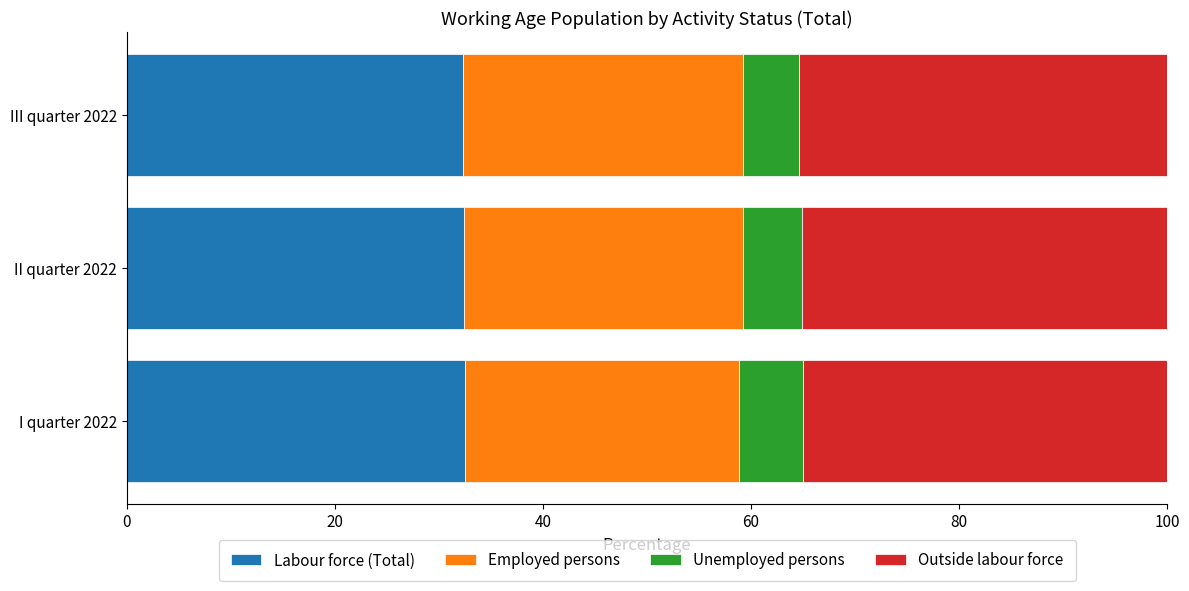

The Labour force (Total) series shows 52.5 at II quarter 2022. True or false?

False